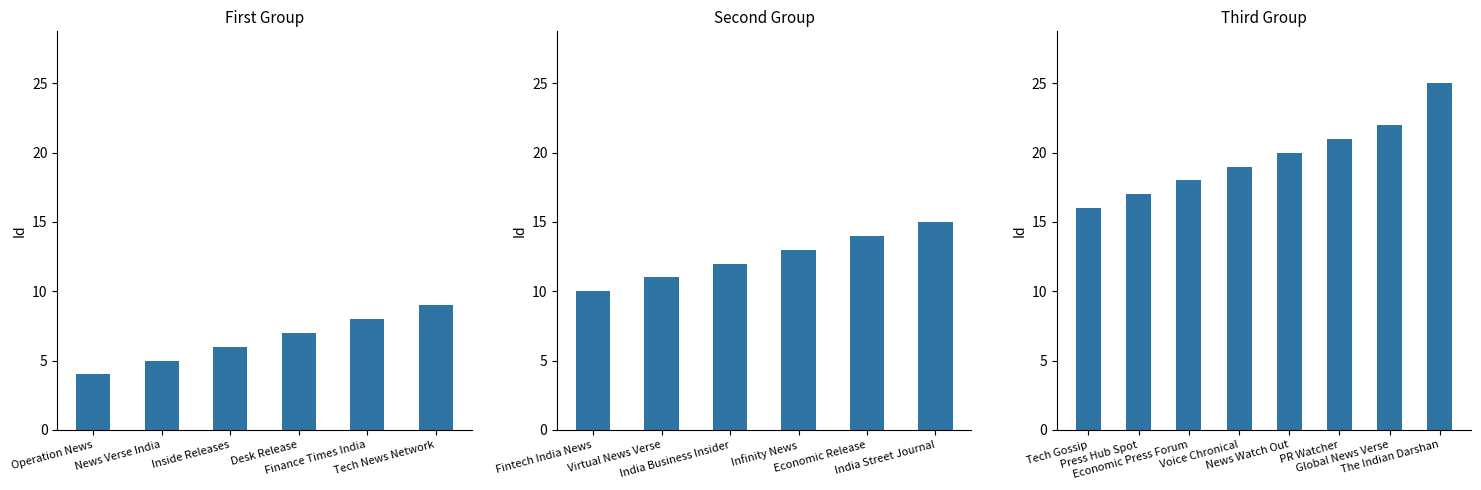

Reading right to left, list all the values displayed in this chart.

The Indian Darshan=25	Global News Verse=22	PR Watcher=21	News Watch Out=20	Voice Chronical=19	Economic Press Forum=18	Press Hub Spot=17	Tech Gossip=16	India Street Journal=15	Economic Release=14	Infinity News=13	India Business Insider=12	Virtual News Verse=11	Fintech India News=10	Tech News Network=9	Finance Times India=8	Desk Release=7	Inside Releases=6	News Verse India=5	Operation News=4